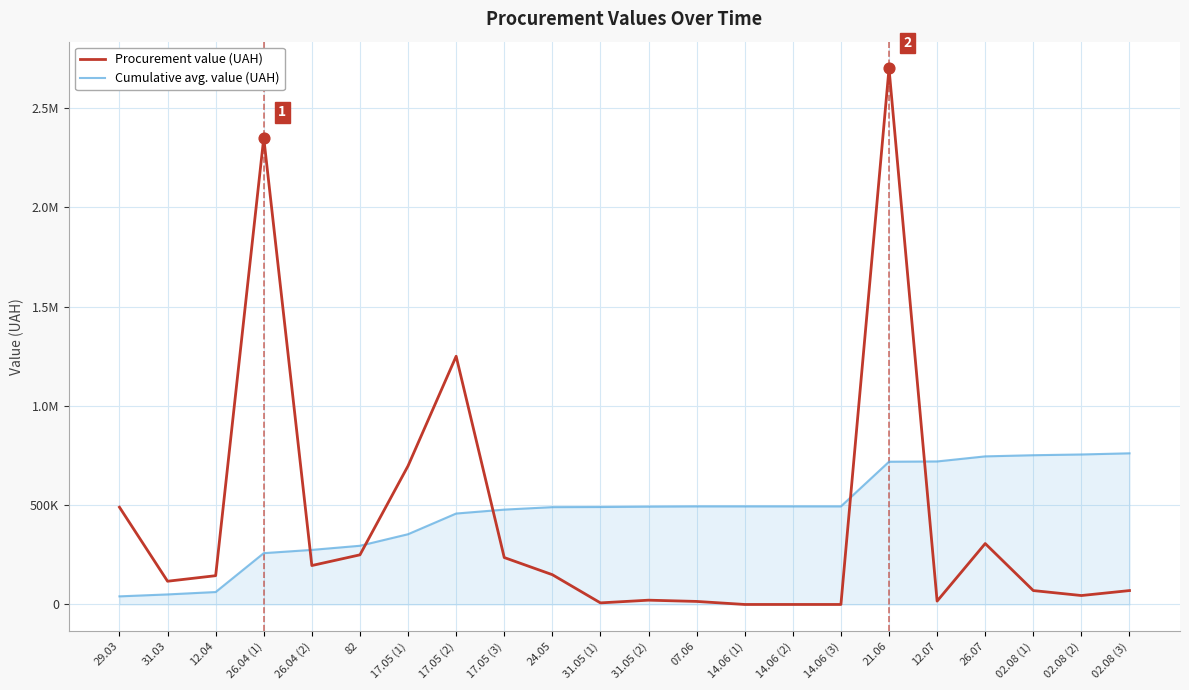

Which series has the largest total across all categories?

Cumulative avg. value (UAH)